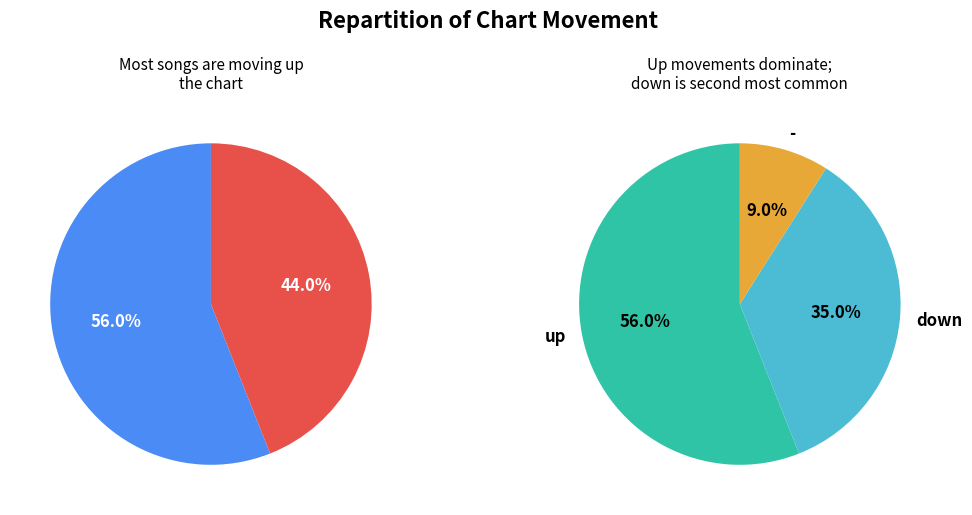

Is it true that down is 27% of the pie?

False